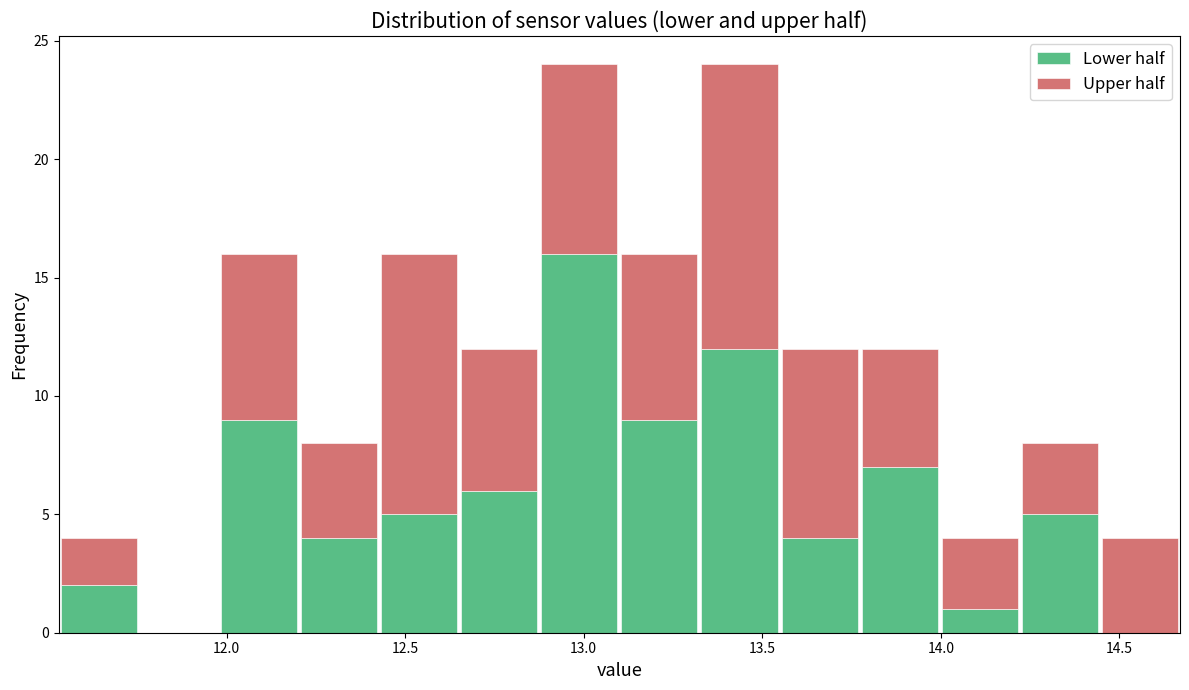

Reading left to right, transcribe this chart: for each stacked bar, give the range it covers on the x-axis and its total height. Neither the bar edges nor the heights are printed on the chart, so give them approximately, as read against the axes.

11.55 to 11.75: 4
11.75 to 12.00: 0
12.00 to 12.20: 16
12.20 to 12.45: 8
12.45 to 12.65: 16
12.65 to 12.90: 12
12.90 to 13.10: 24
13.10 to 13.30: 16
13.30 to 13.55: 24
13.55 to 13.75: 12
13.75 to 14.00: 12
14.00 to 14.20: 4
14.20 to 14.45: 8
14.45 to 14.65: 4